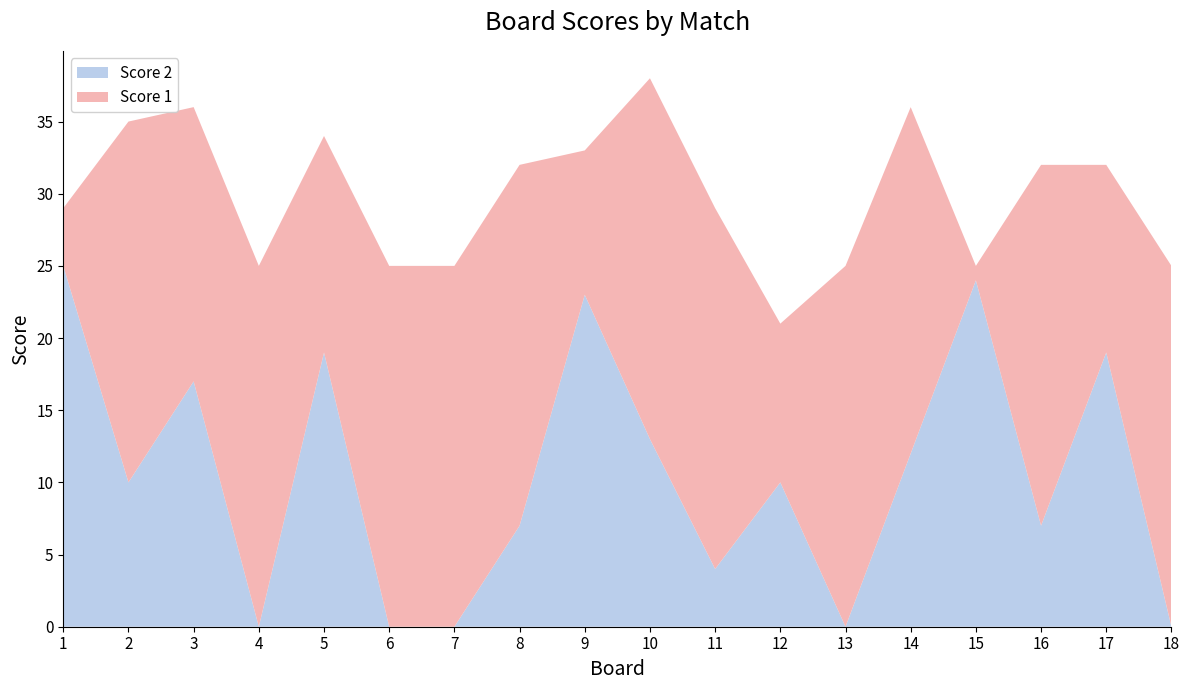

Reading right to left, what are all the values shown in this chart?

Score 2: 0	19	7	24	12	0	10	4	13	23	7	0	0	19	0	17	10	25
Score 1: 25	13	25	1	24	25	11	25	25	10	25	25	25	15	25	19	25	4